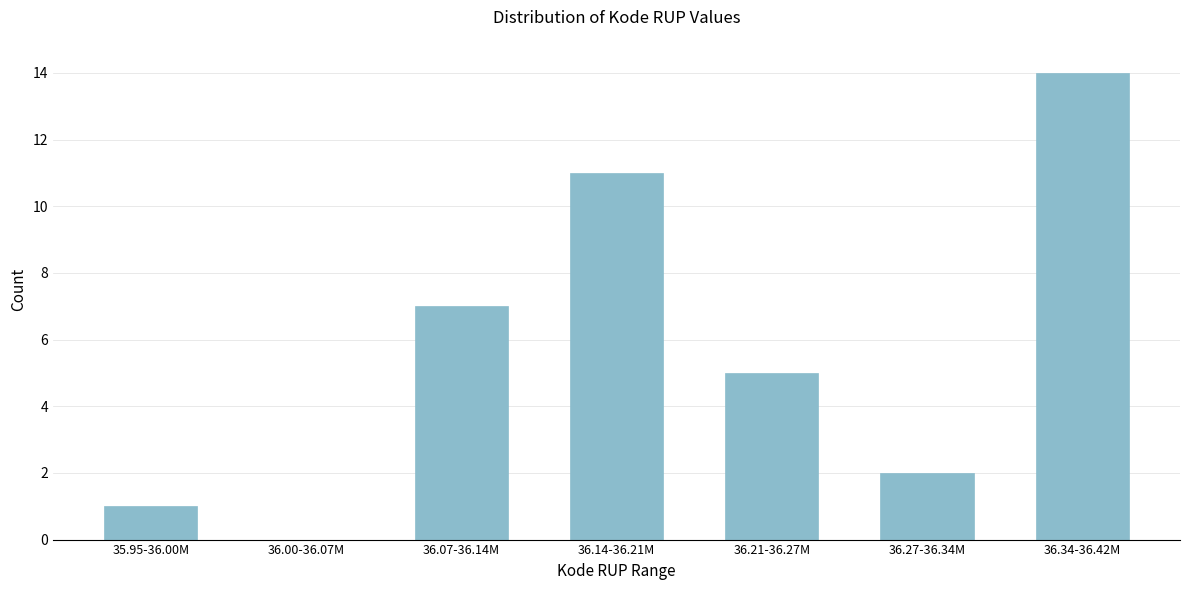

Reading left to right, extract all data points from this chart.

35.95-36.00M=1	36.00-36.07M=0	36.07-36.14M=7	36.14-36.21M=11	36.21-36.27M=5	36.27-36.34M=2	36.34-36.42M=14